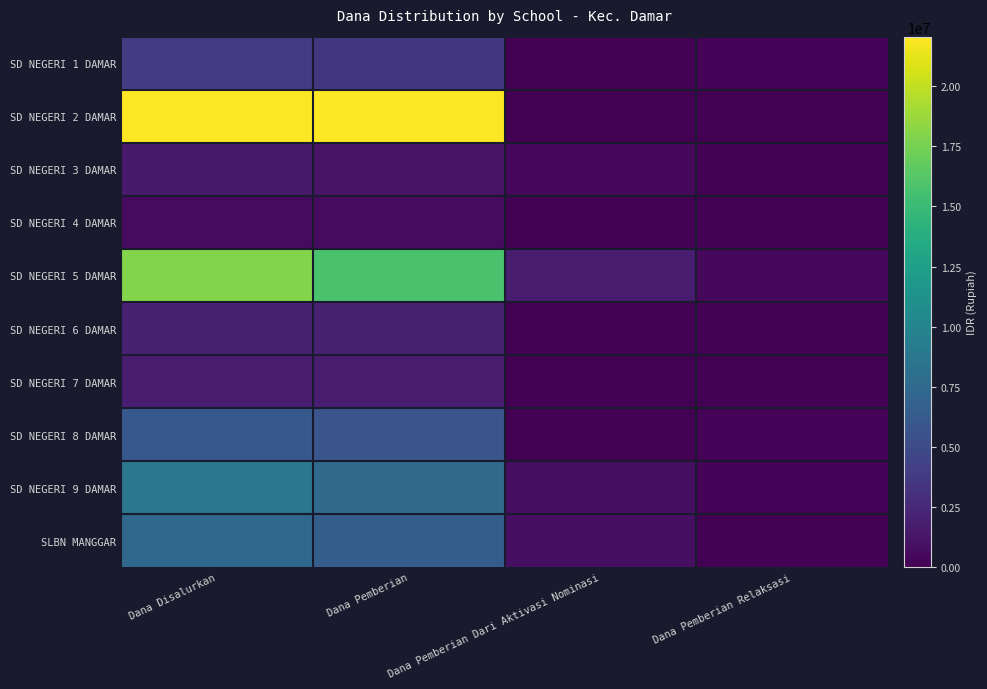

Which series has the largest total across all categories?

SD NEGERI 2 DAMAR